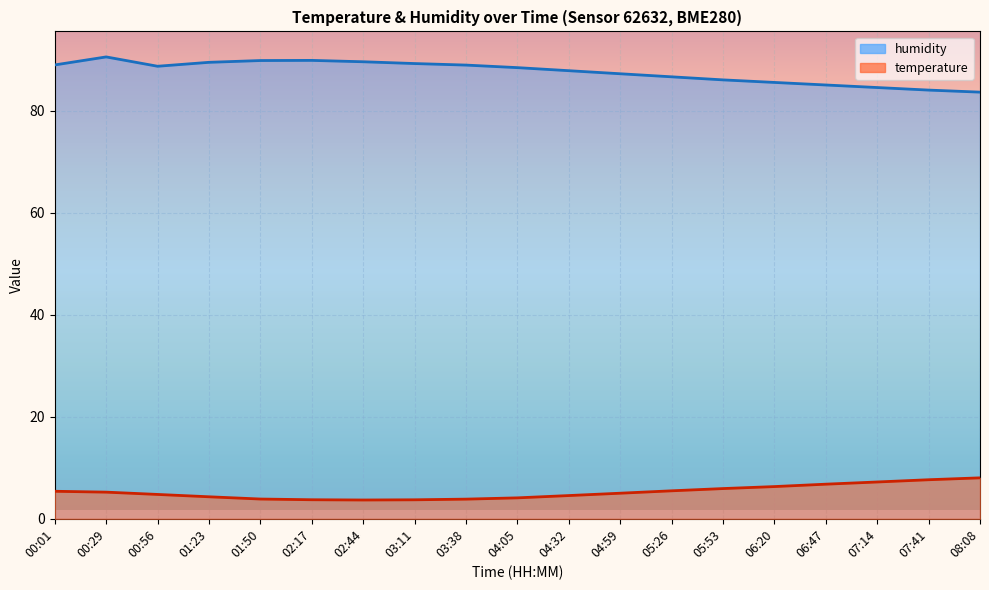

Reading left to right, transcribe all the data shown in this chart.

temperature: 00:01=5.4	00:29=5.2	00:56=4.8	01:23=4.3	01:50=3.9	02:17=3.7	02:44=3.7	03:11=3.7	03:38=3.9	04:05=4.1	04:32=4.5	04:59=5.0	05:26=5.5	05:53=5.9	06:20=6.3	06:47=6.8	07:14=7.2	07:41=7.7	08:08=8.0
humidity: 00:01=88.9	00:29=90.5	00:56=88.7	01:23=89.4	01:50=89.8	02:17=89.8	02:44=89.5	03:11=89.2	03:38=88.9	04:05=88.4	04:32=87.8	04:59=87.2	05:26=86.6	05:53=86.0	06:20=85.5	06:47=85.0	07:14=84.5	07:41=84.0	08:08=83.6